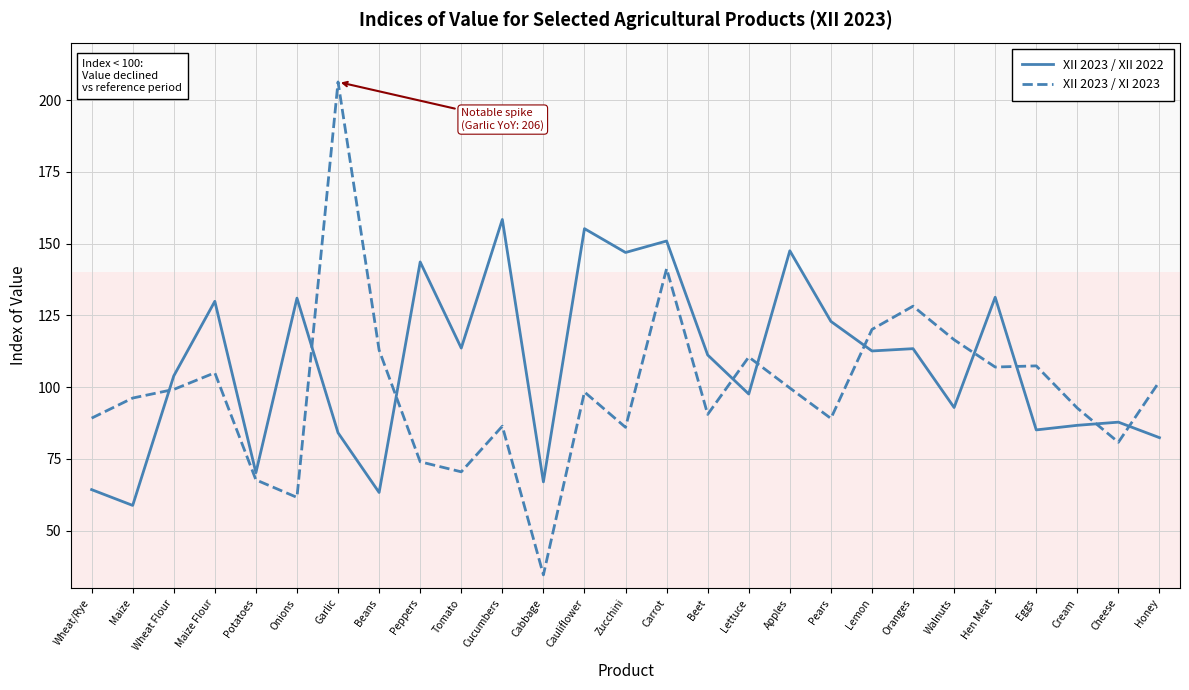

Is it true that XII 2023 / XII 2022 equals 41.4 at Cream?

False